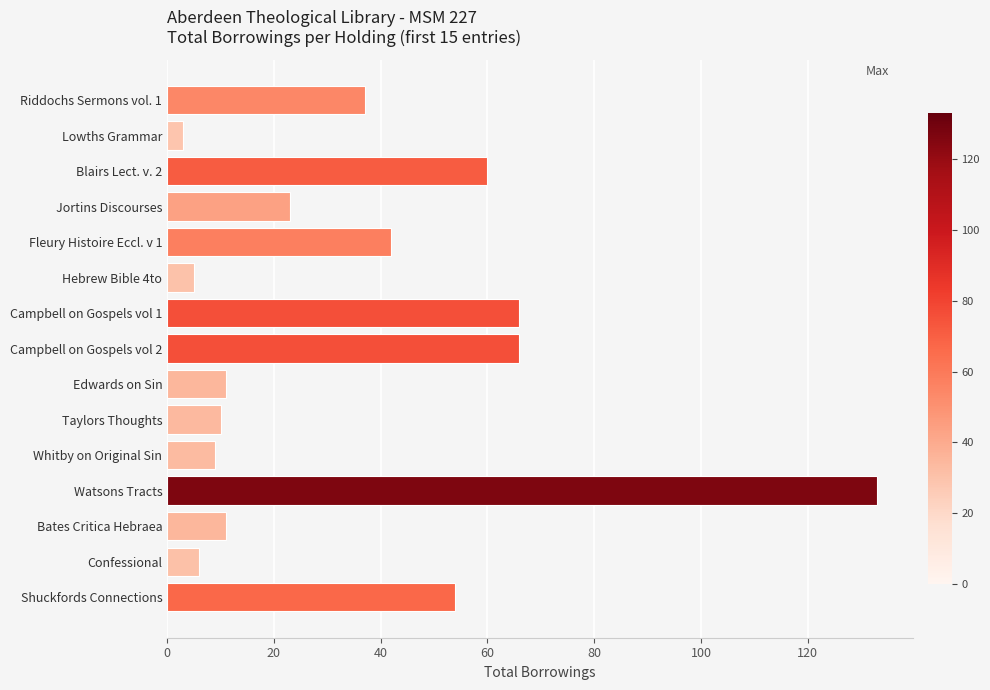

Which category has the lowest value across all series?

Lowths Grammar